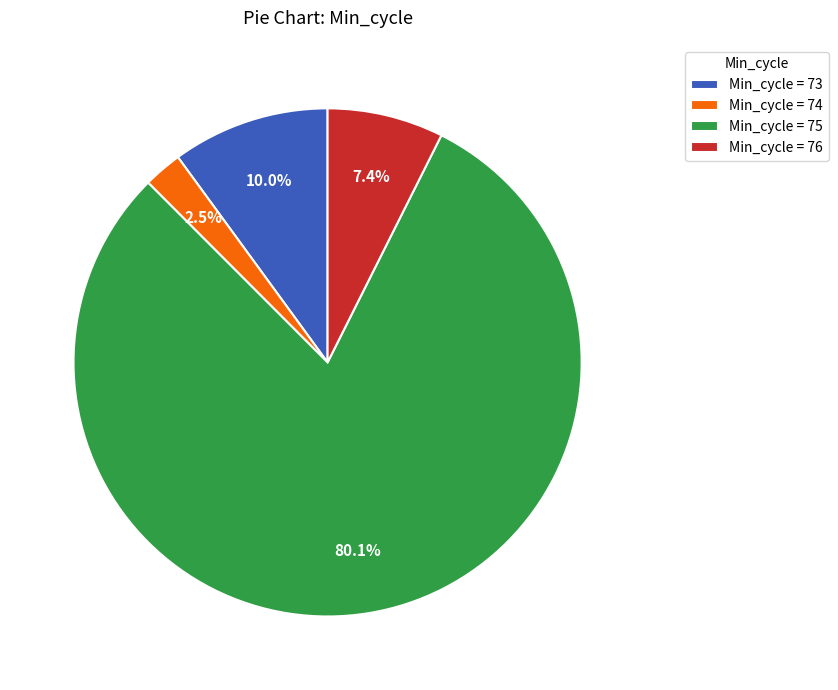

Does any single category account for the majority?

Yes